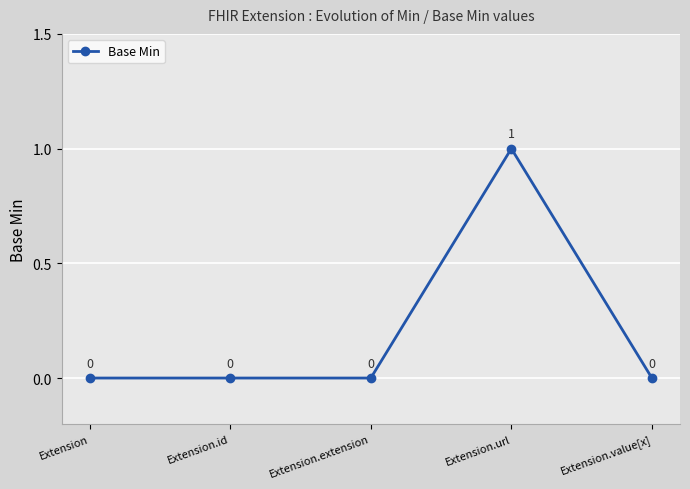

Count the values in the range 0 to 1.

5